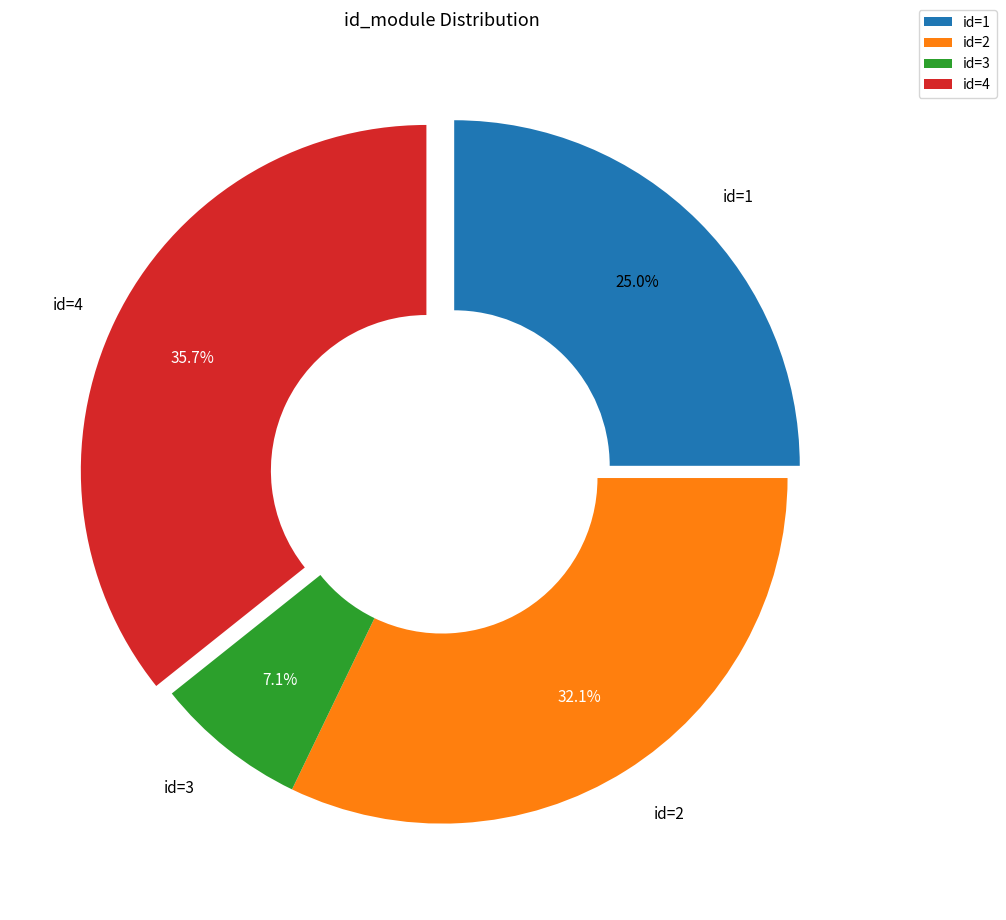

Which slice is the smallest?

id=3